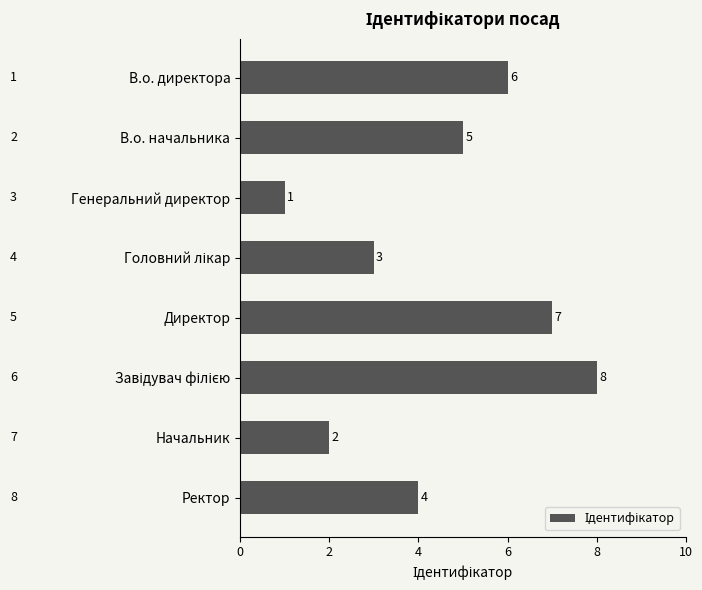

What is the minimum value shown in the chart?

1